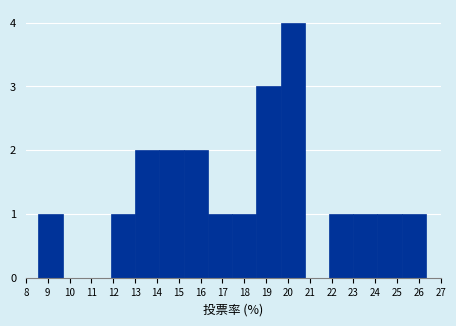

What is the height of the bar covering 25.2 to 26.3 on the x-axis? Neither the bar edges nor the heights are printed on the chart, so give them approximately, as read against the axes.

1